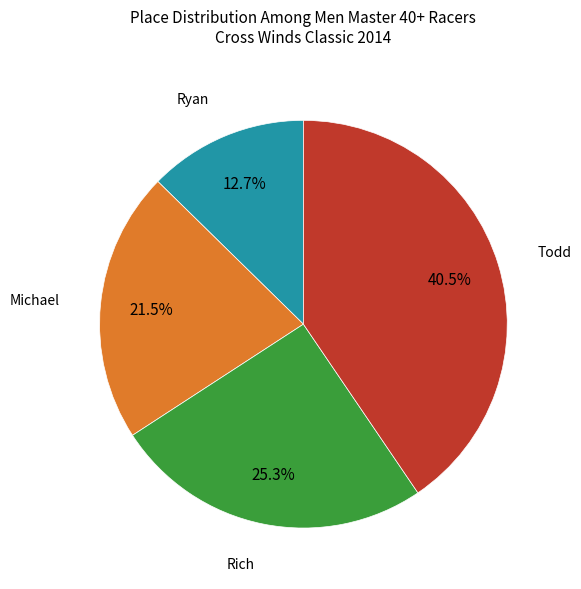

To the nearest percent, what is the difference between the largest and smallest slice percentages?

28%